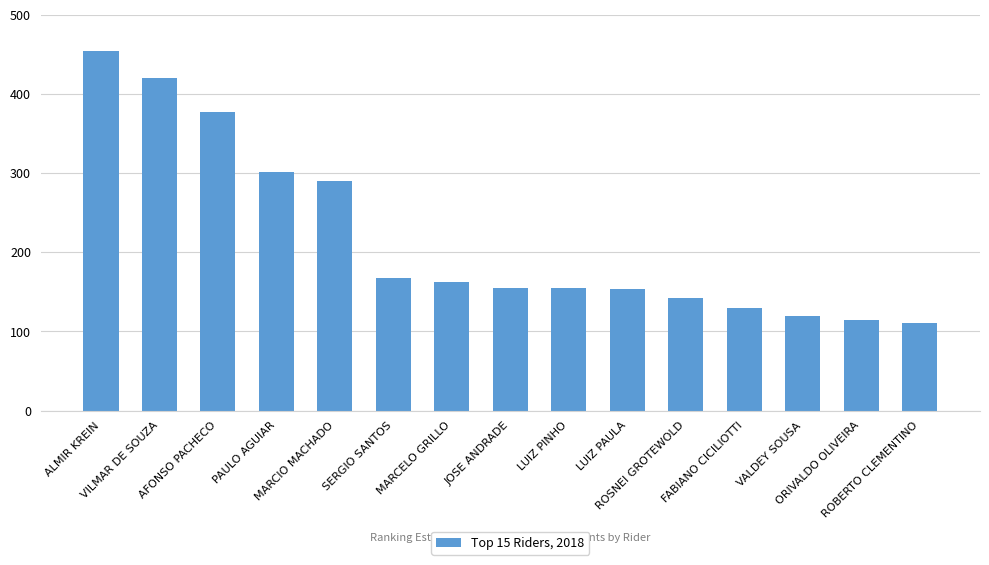

Are the bars horizontal?

No